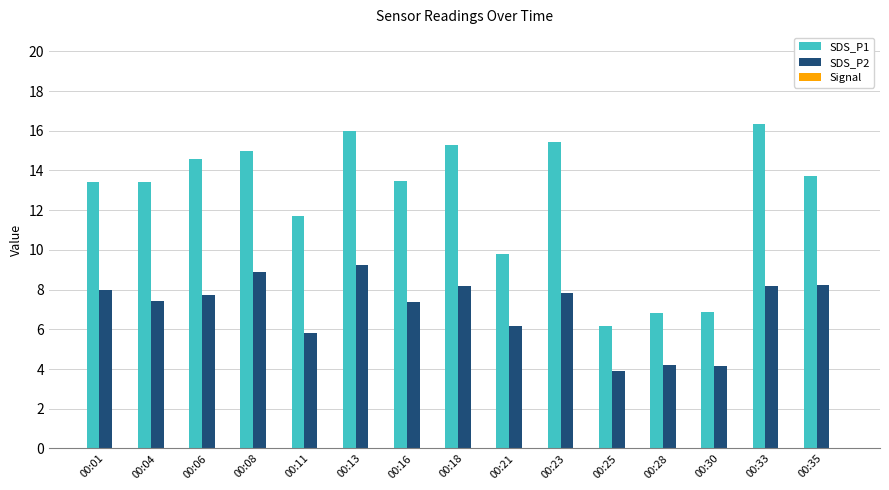

What is the maximum value for SDS_P1?

16.4